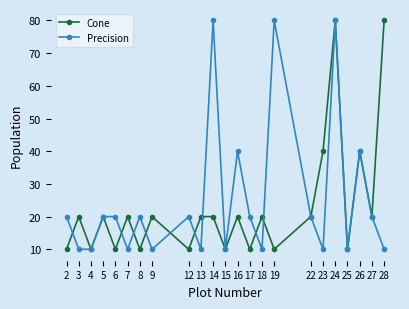

The Precision series shows 10 at 15. True or false?

True